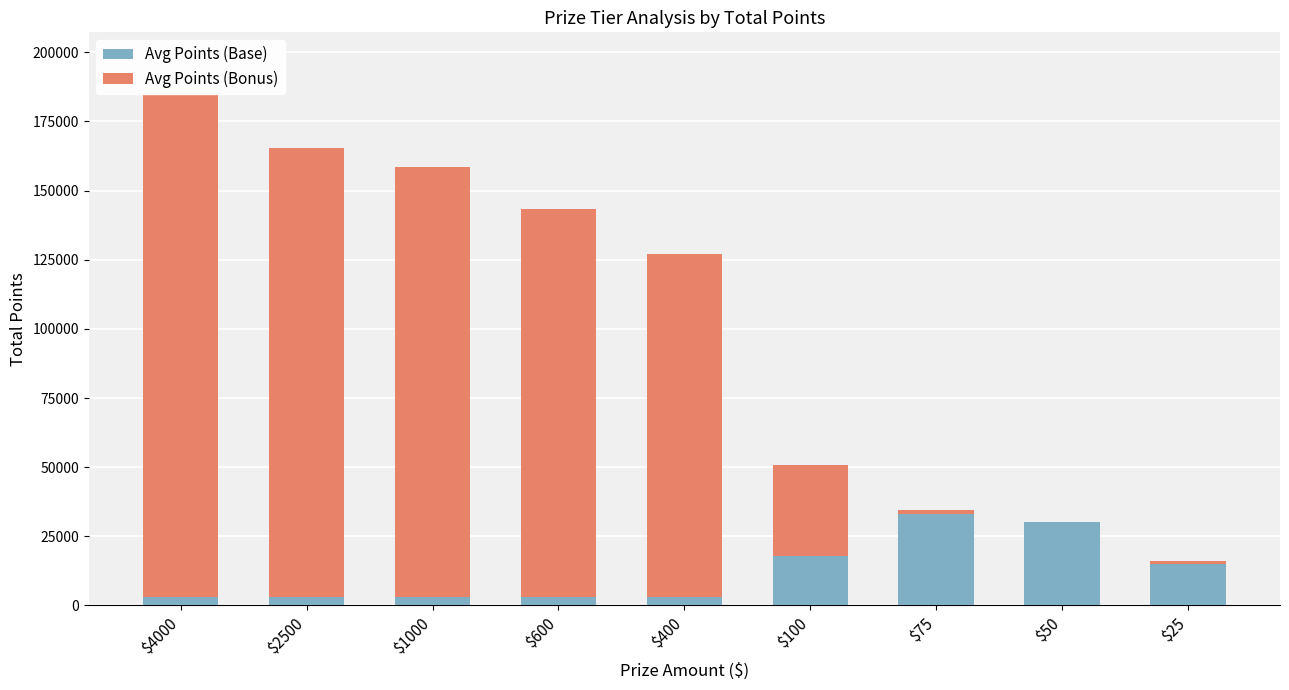

What is the difference between the maximum and second lowest values in the Avg Points (Base) series?

30000.0